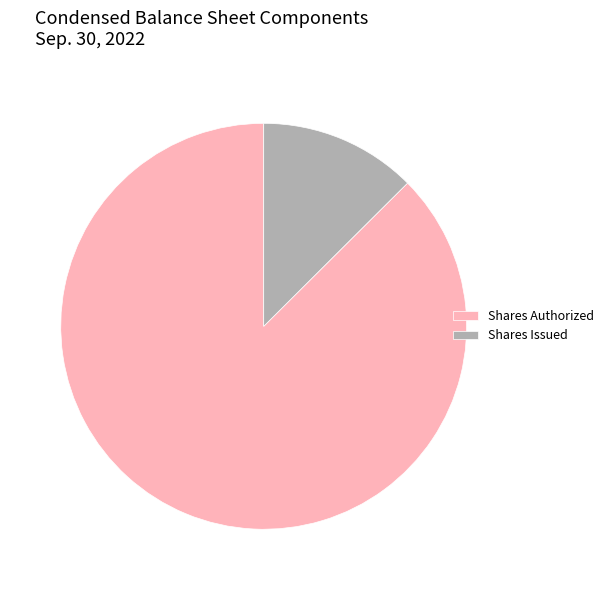

How many segments does this pie chart have?

2